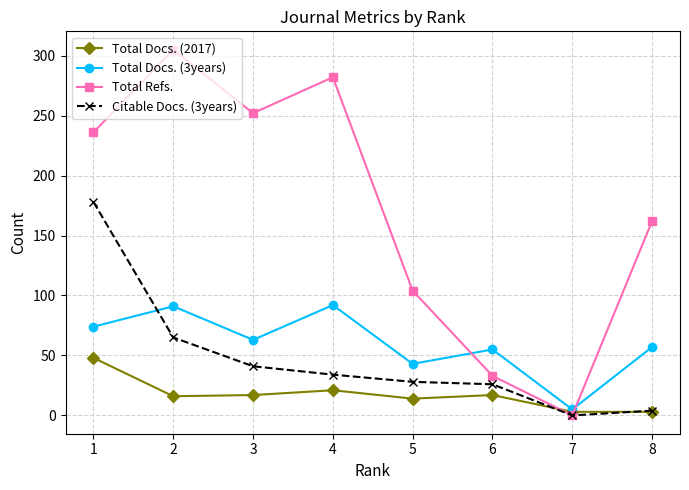

Read the Total Docs. (2017) value at 3, to the nearest 10.

20